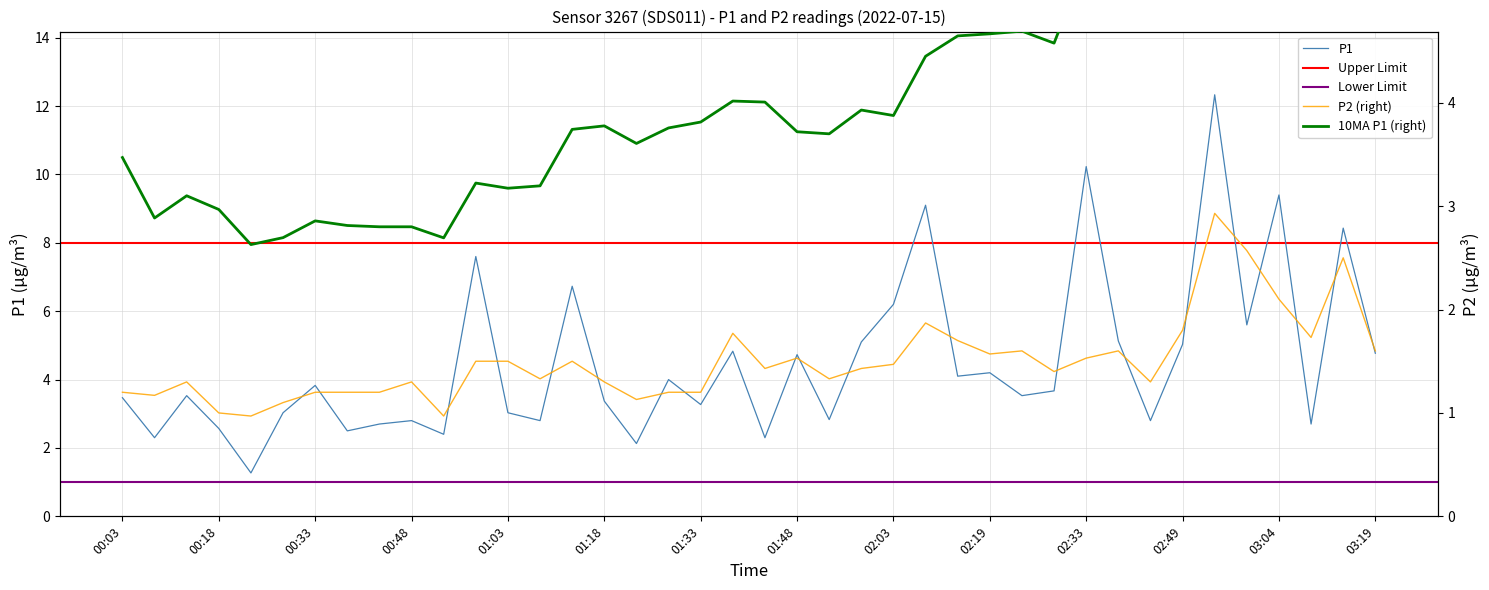

What is the spread (max minus min) of values at 03:14?

5.9